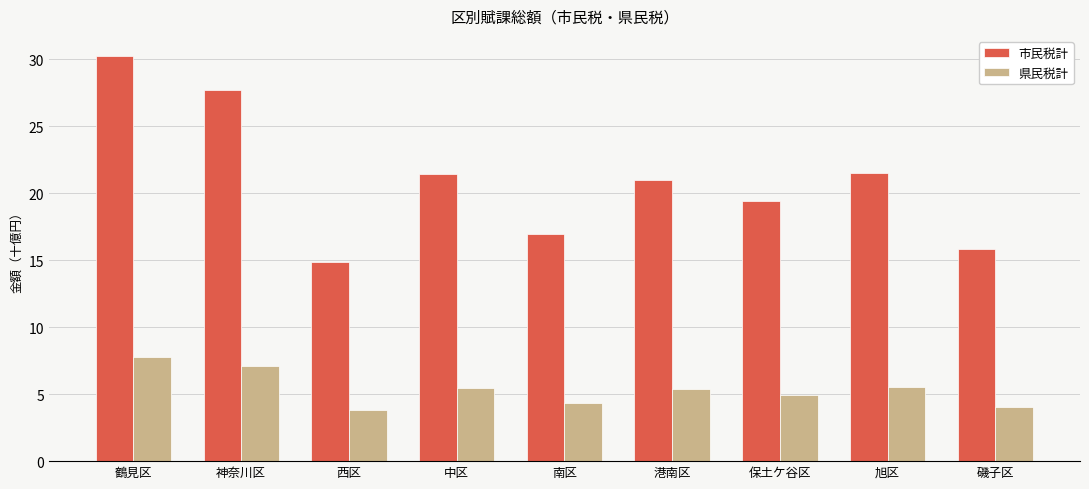

The value of 市民税計 at 港南区 is 11.9. True or false?

False